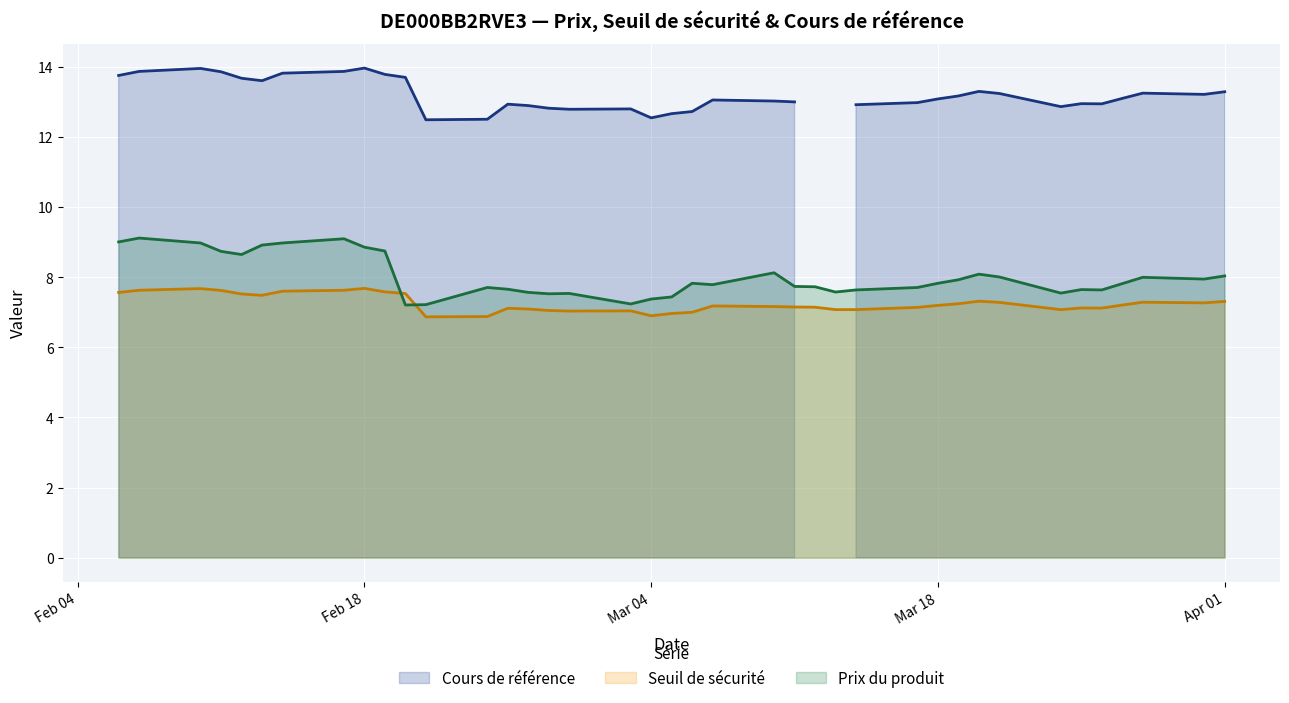

True or false: Seuil de sécurité and Prix du produit cross at least once.

True